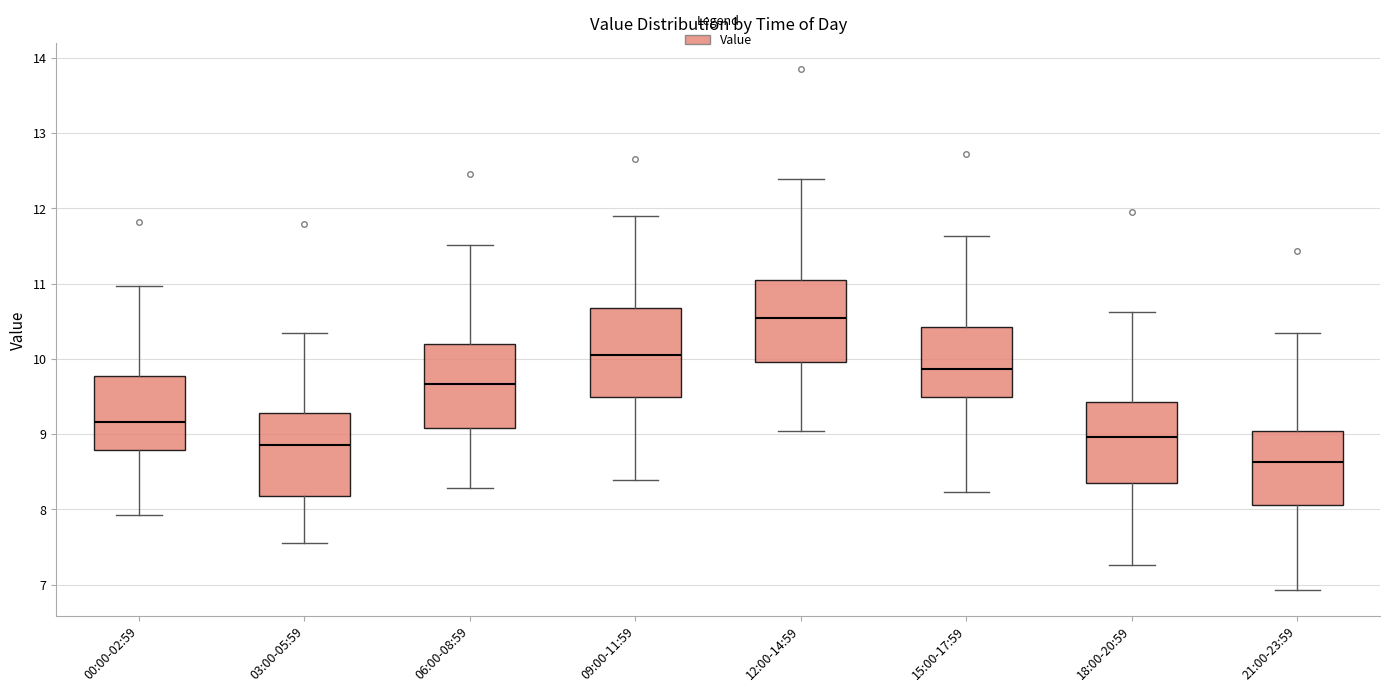

Reading left to right, transcribe this box plot: for each box, give where its median line is, the range the box spans, and where its two whiskers end, as read against the y-axis. The values are not printed on the chart, so give them approximately, as read against the axis.

00:00-02:59: median 9.2, box 8.8 to 9.8, whiskers 7.9 to 11.0
03:00-05:59: median 8.9, box 8.2 to 9.3, whiskers 7.6 to 10.3
06:00-08:59: median 9.7, box 9.1 to 10.2, whiskers 8.3 to 11.5
09:00-11:59: median 10.1, box 9.5 to 10.7, whiskers 8.4 to 11.9
12:00-14:59: median 10.5, box 10.0 to 11.1, whiskers 9.0 to 12.4
15:00-17:59: median 9.9, box 9.5 to 10.4, whiskers 8.2 to 11.6
18:00-20:59: median 9.0, box 8.4 to 9.4, whiskers 7.3 to 10.6
21:00-23:59: median 8.6, box 8.1 to 9.0, whiskers 6.9 to 10.3